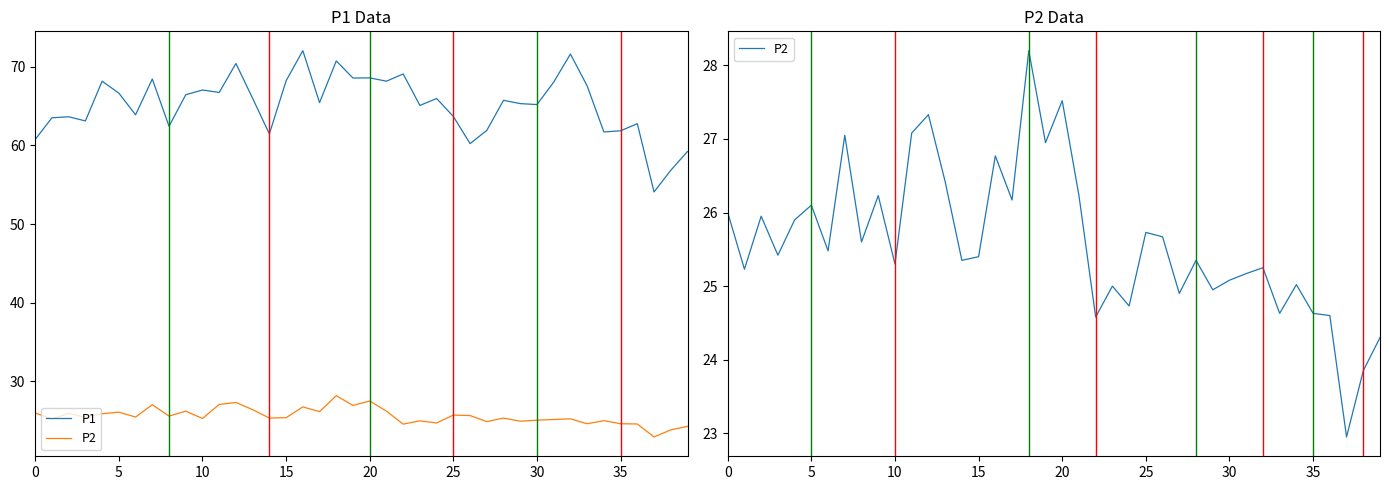

How many lines are shown in the chart?

2